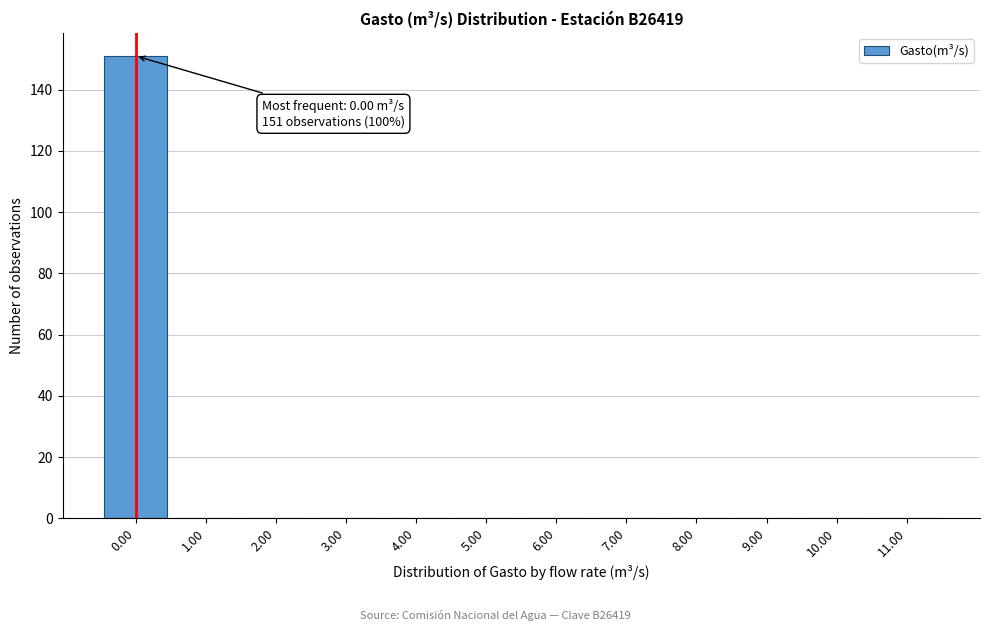

Reading left to right, transcribe all the data shown in this chart.

0.00=151	1.00=0	2.00=0	3.00=0	4.00=0	5.00=0	6.00=0	7.00=0	8.00=0	9.00=0	10.00=0	11.00=0